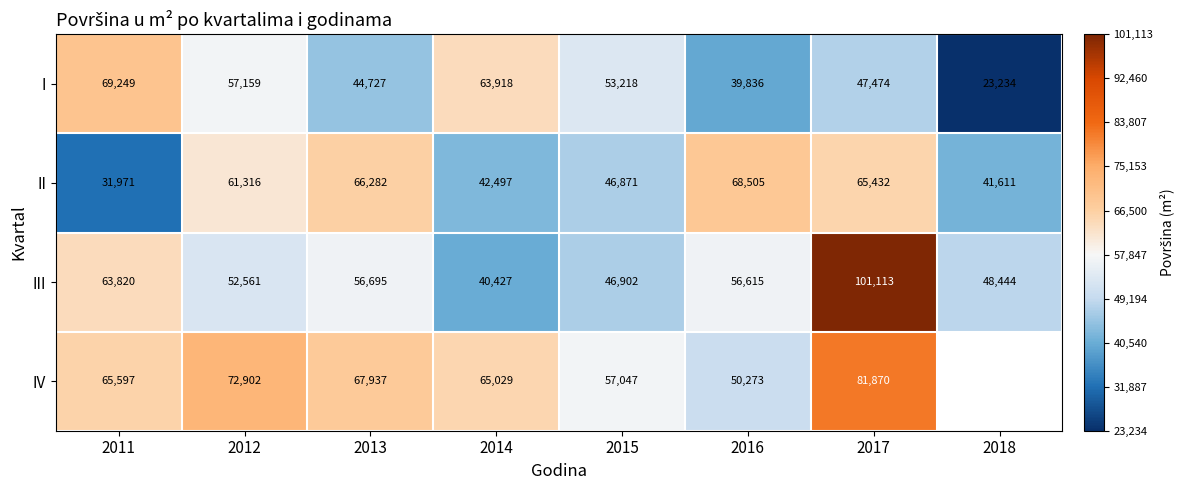

Where is II nearest to the value 50238?

2015